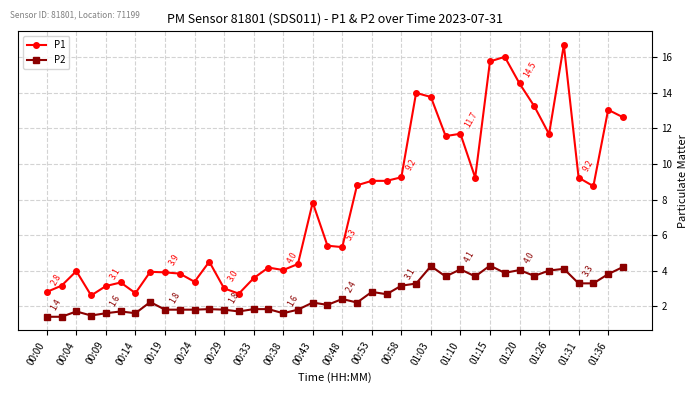

True or false: P2 and P1 cross at least once.

False